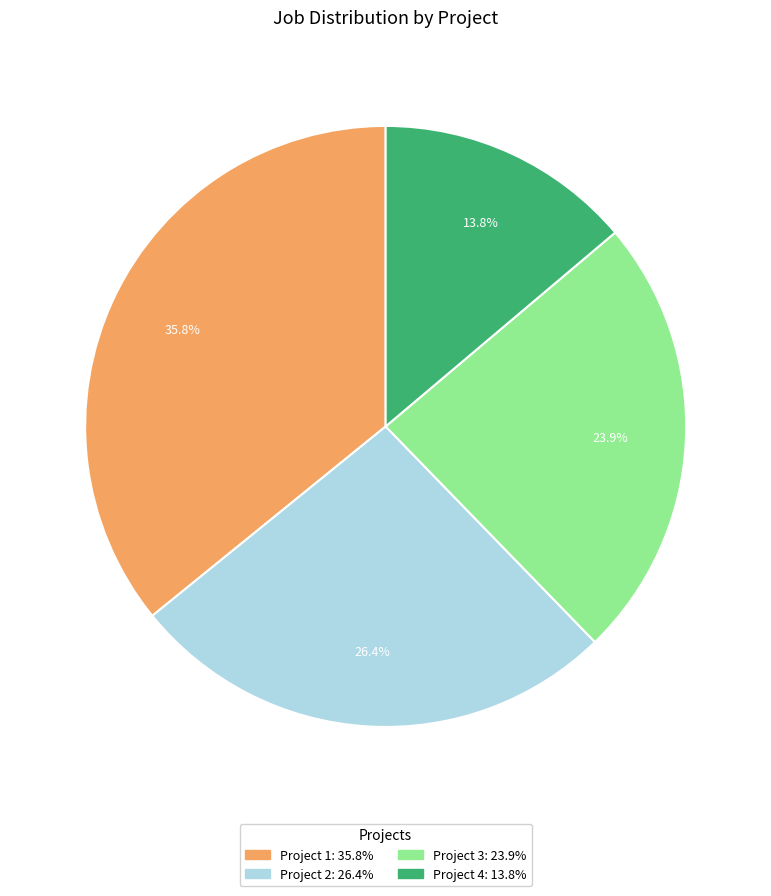

Is there a majority slice in this chart?

No